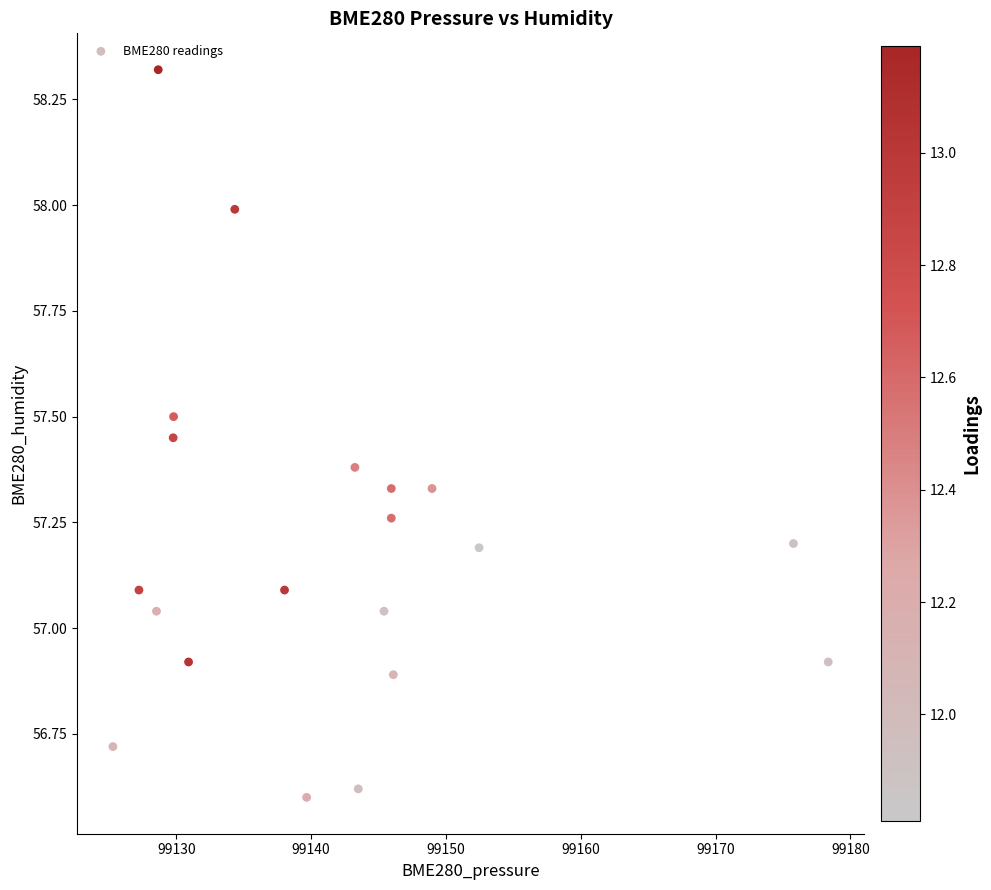

What is the range of X values (max minus min)?

53.1